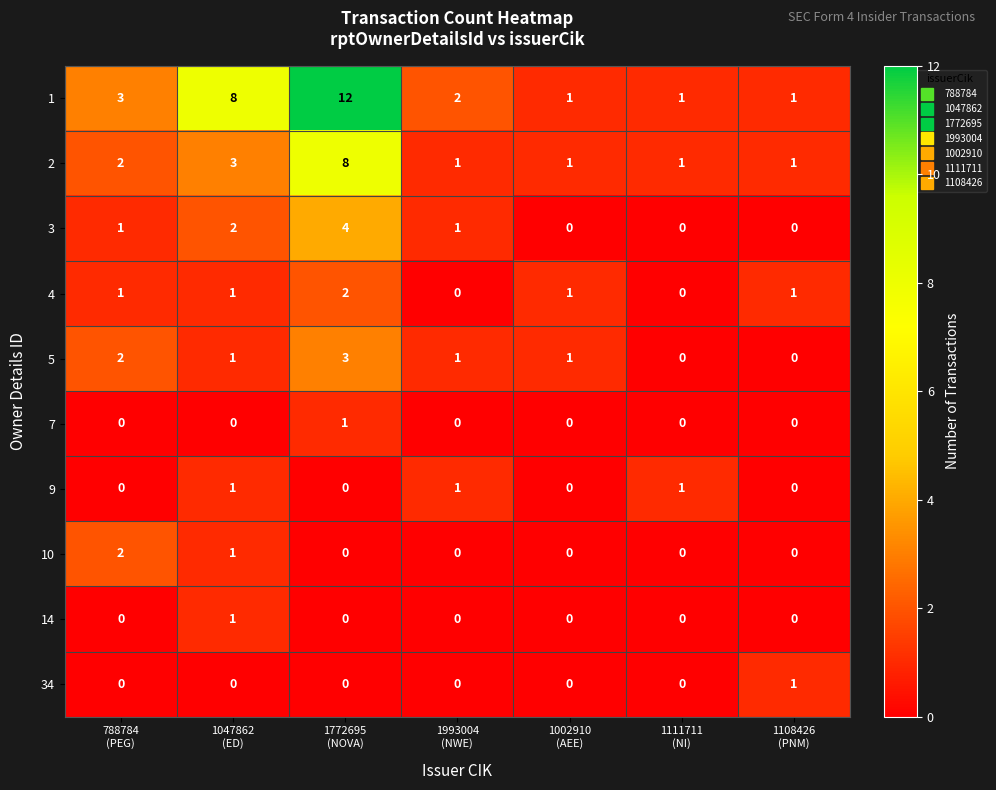

What is the difference between the maximum and minimum values in the 1 series?

11